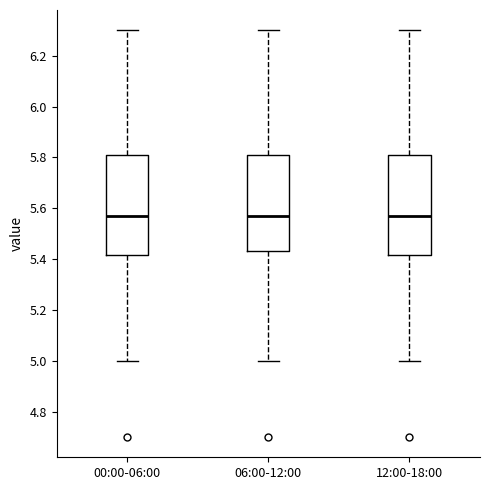

Reading left to right, read every box against the y-axis: the position of its median line, the range the box covers, and the ends of its whiskers. The values are not printed on the chart, so give them approximately, as read against the axis.

00:00-06:00: median 5.58, box 5.42 to 5.80, whiskers 5.00 to 6.30
06:00-12:00: median 5.58, box 5.44 to 5.80, whiskers 5.00 to 6.30
12:00-18:00: median 5.58, box 5.42 to 5.80, whiskers 5.00 to 6.30